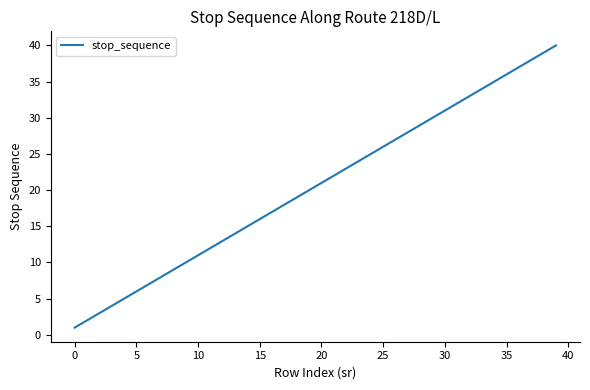

What is the difference between the maximum and minimum values?

39